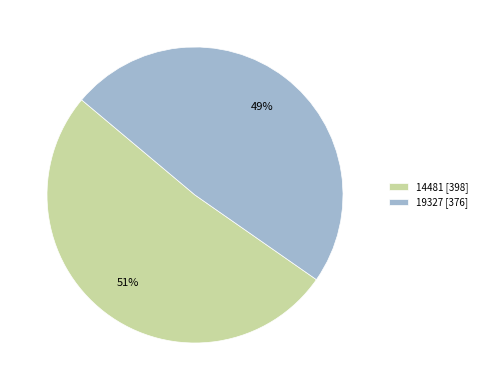

Which slice represents more than half of the pie?

14481